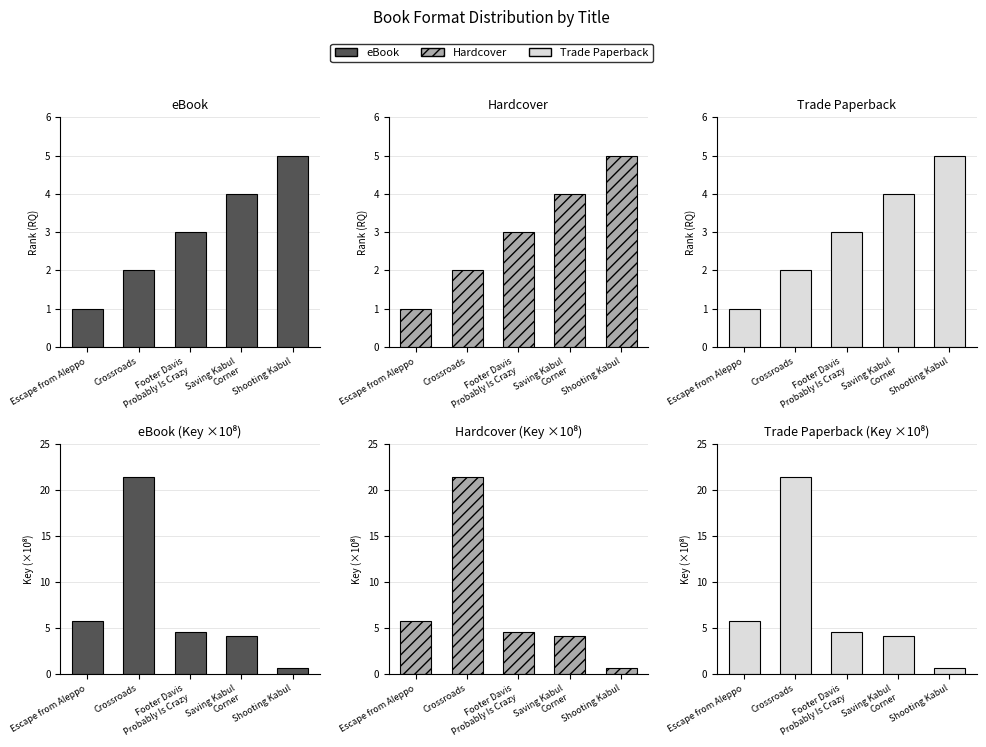

What is the spread (max minus min) of values at Shooting Kabul?

4.3